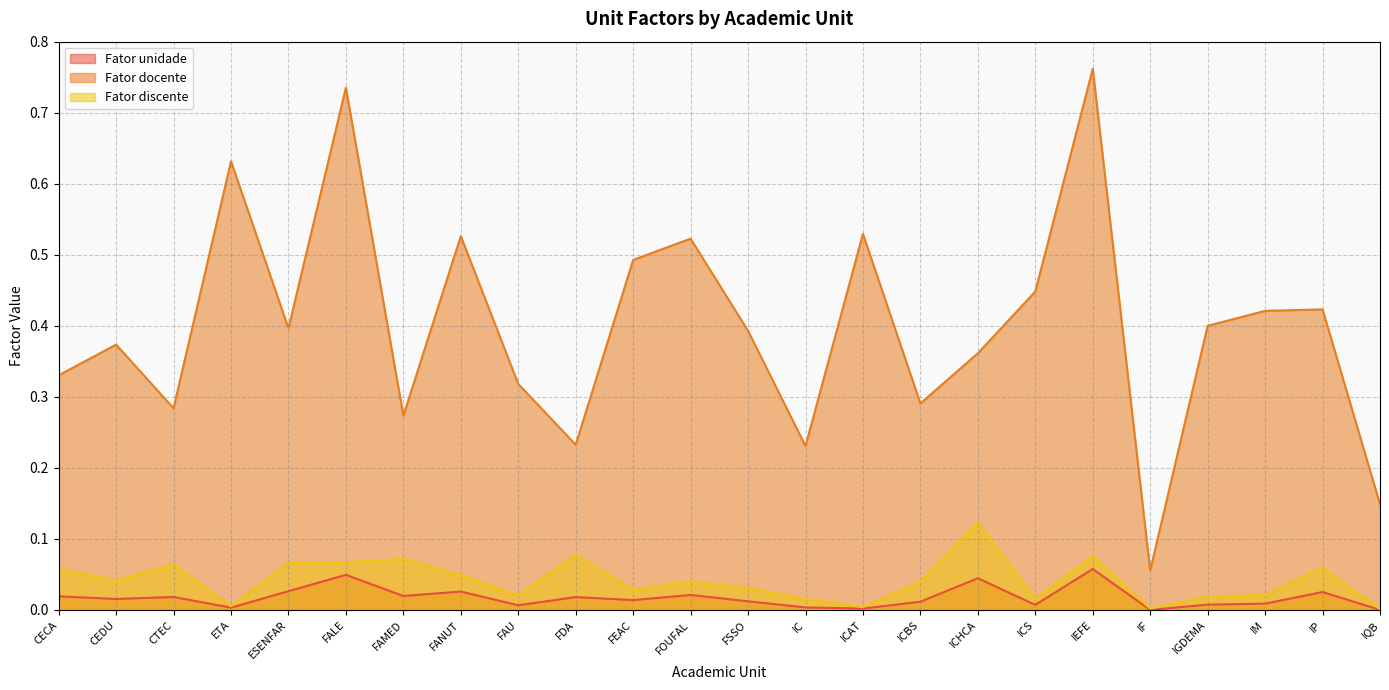

Is it true that Fator unidade equals 0.0 at ETA?

True